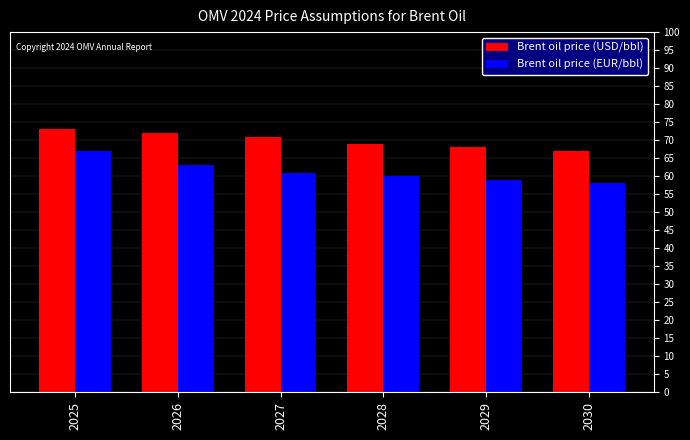

How many Brent oil price (USD/bbl) values are between 68 and 72?

4